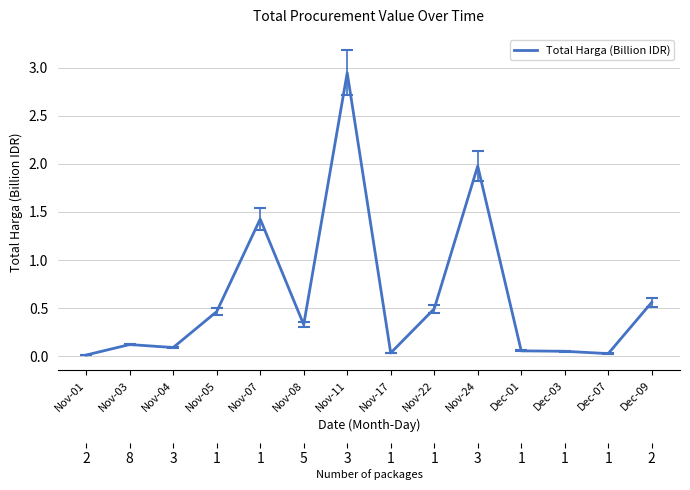

The chart shows a value of 0.0 at Nov-17. True or false?

True